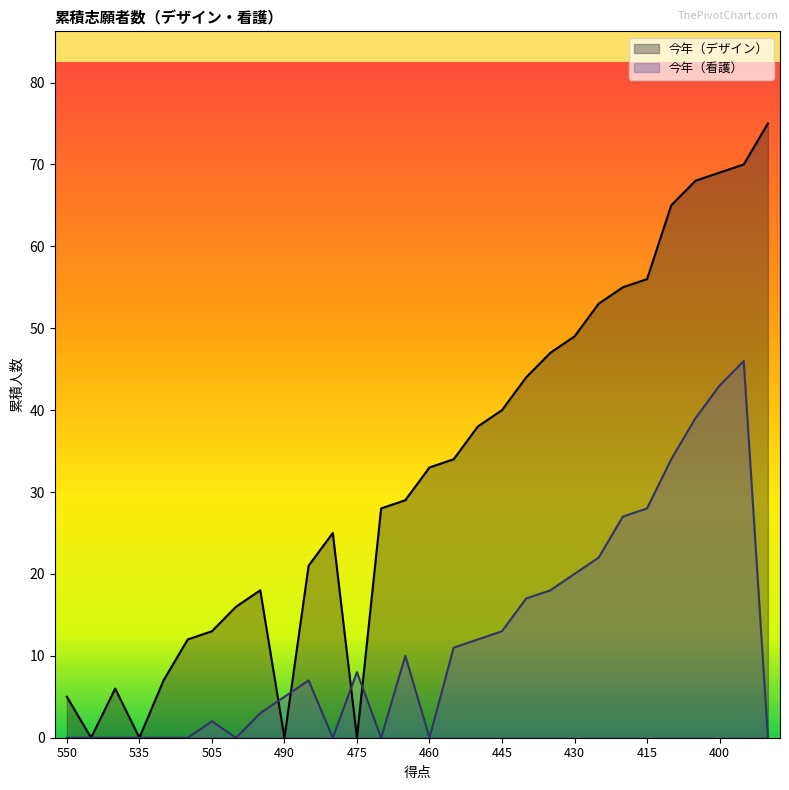

How many categories are shown in the chart?

30